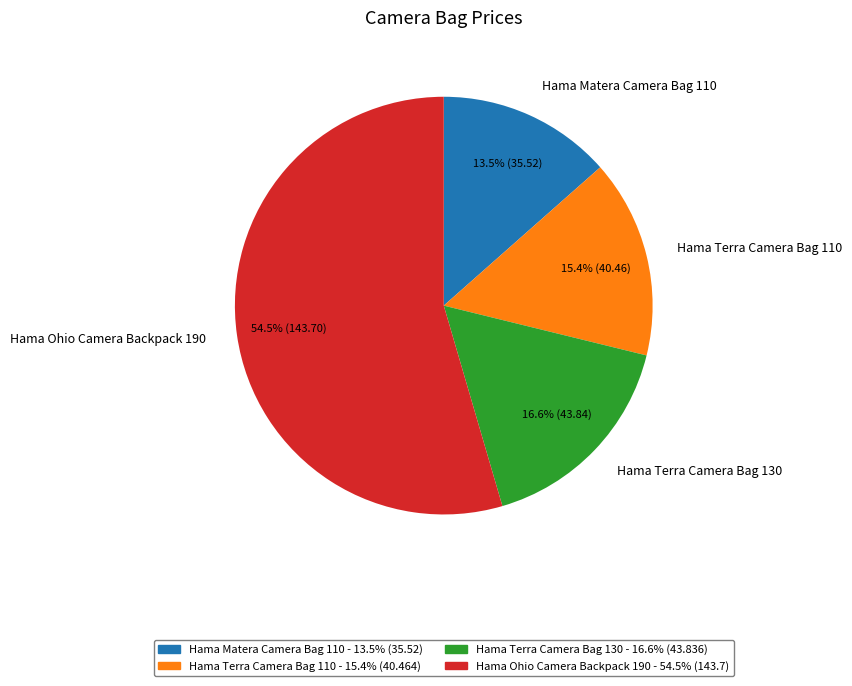

To the nearest percent, what percentage of the pie is Hama Terra Camera Bag 110?

15%